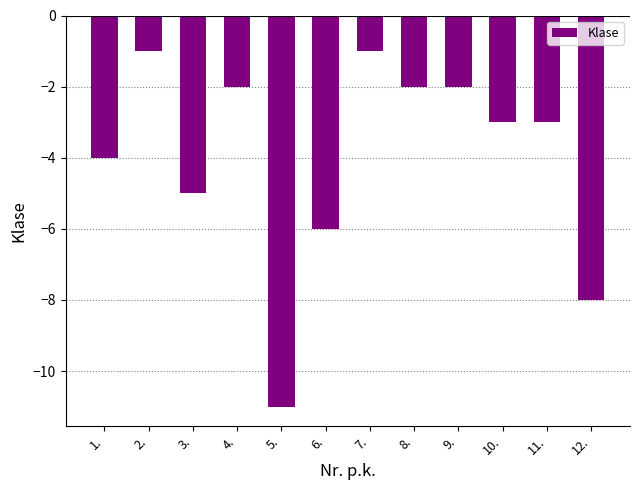

Which label corresponds to the smallest value in the chart?

5.